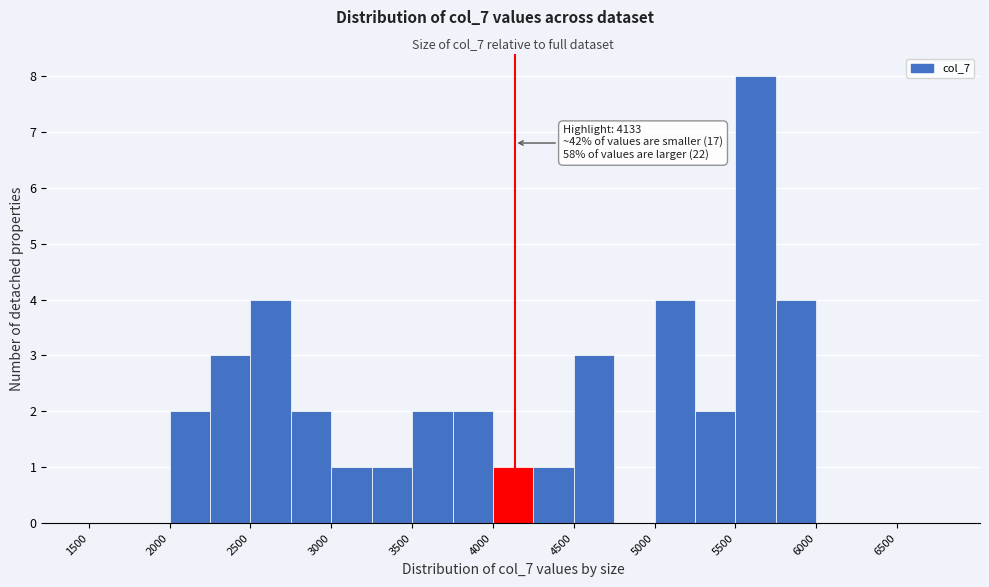

Over which range of the x-axis is the bar tallest?

5500 to 5750